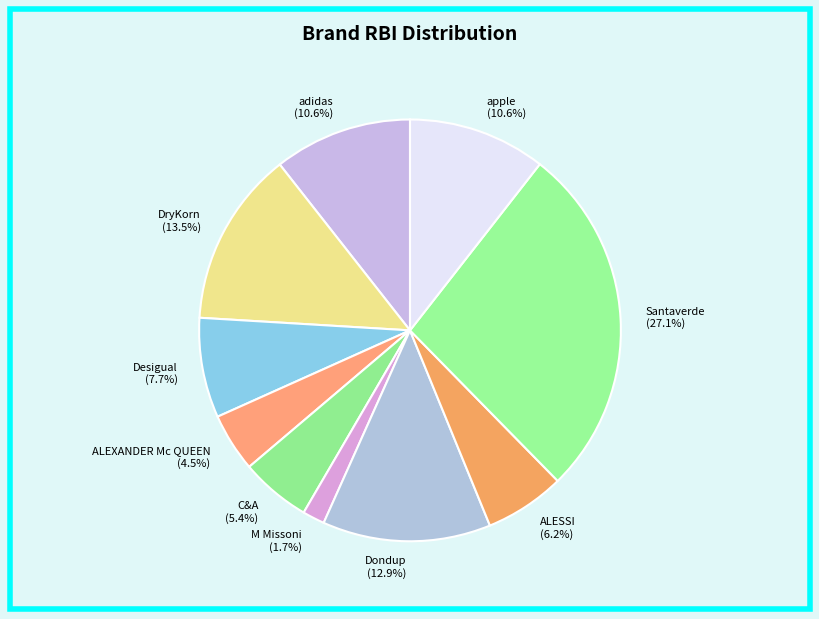

To the nearest percent, what percentage of the pie is Santaverde?

27%